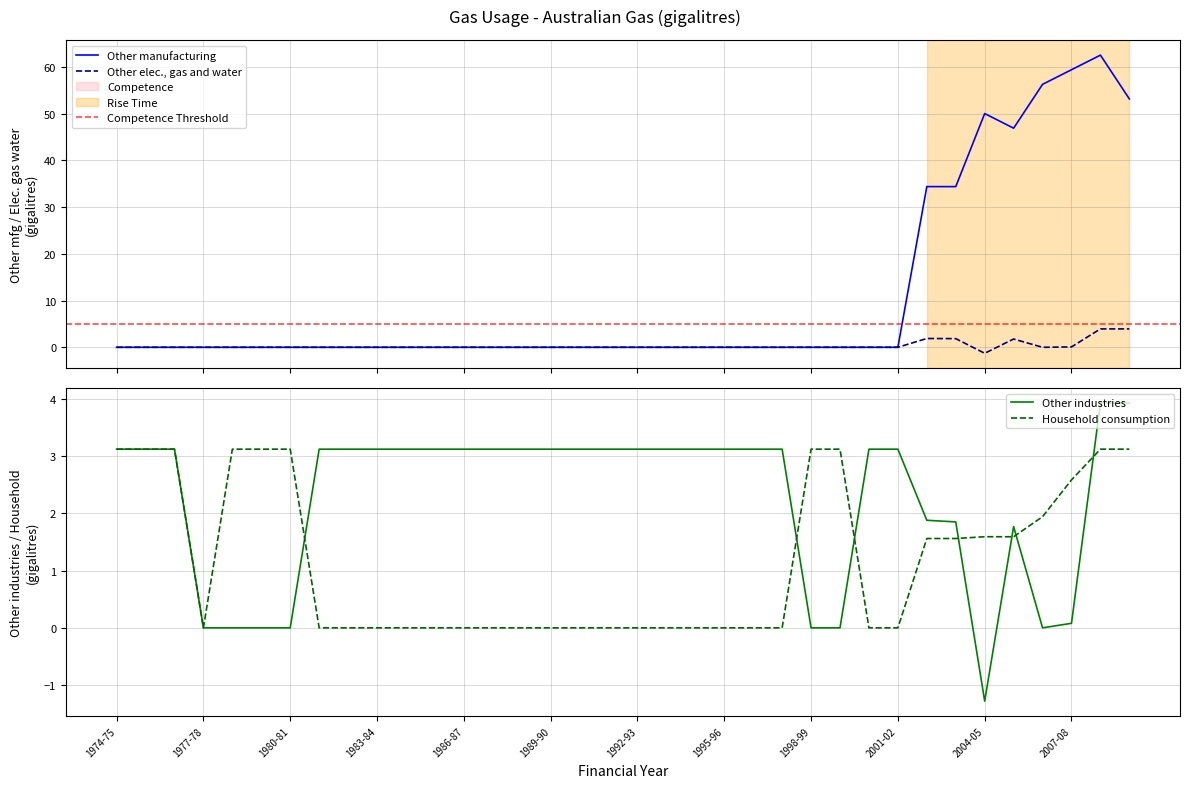

The Other industries series shows 4.7 at 1997-98. True or false?

False